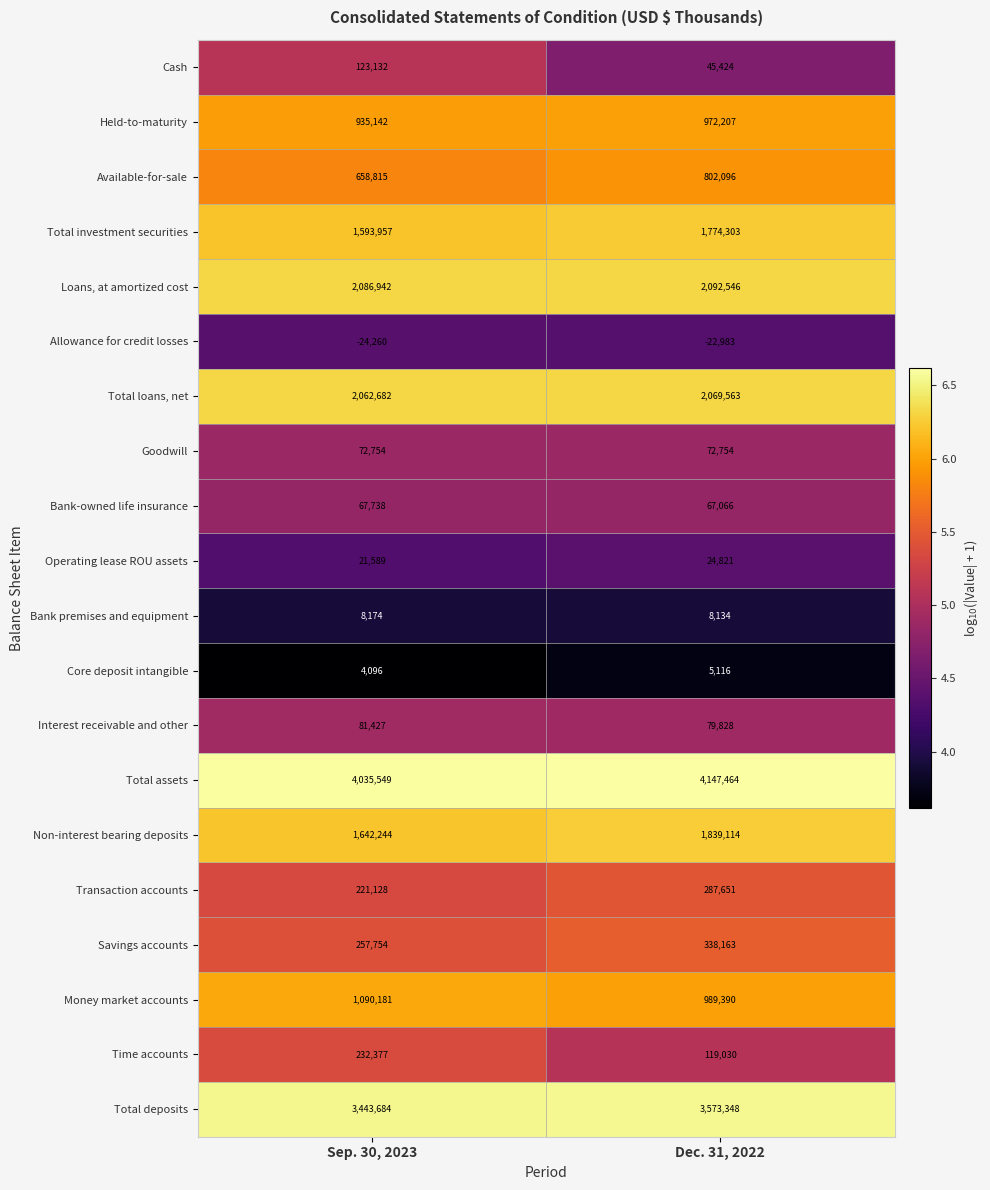

The value of Held-to-maturity at Sep. 30, 2023 is 1311066. True or false?

False